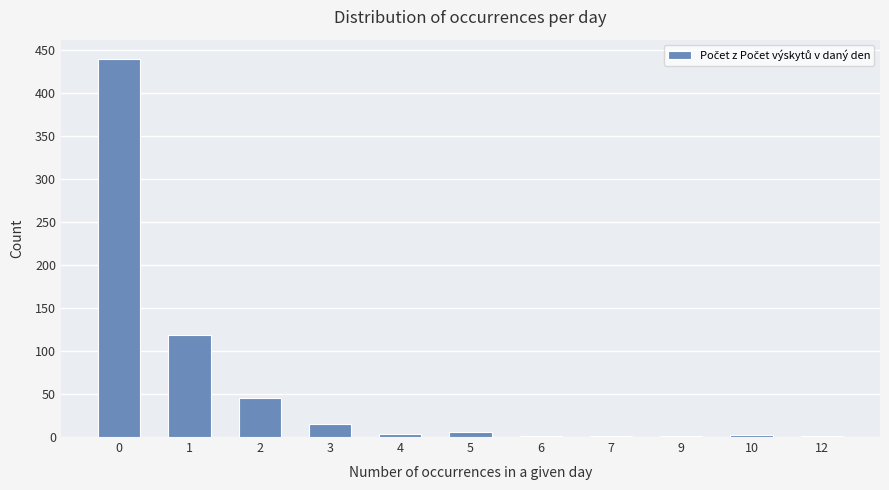

The value at 12 is 1. True or false?

True